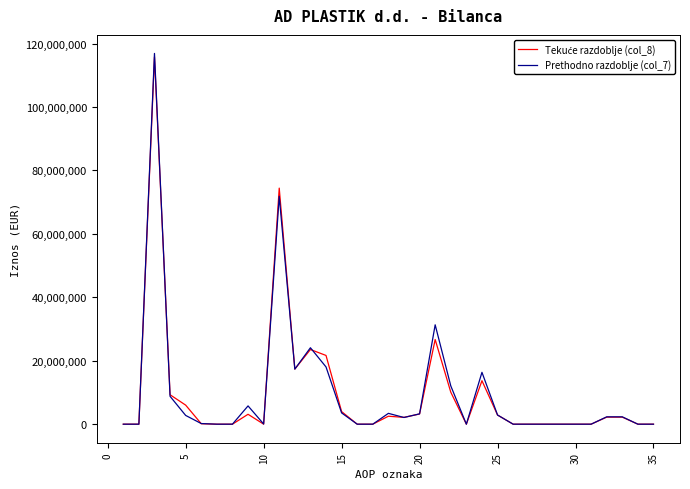

What is the maximum value shown in the chart?

116901904